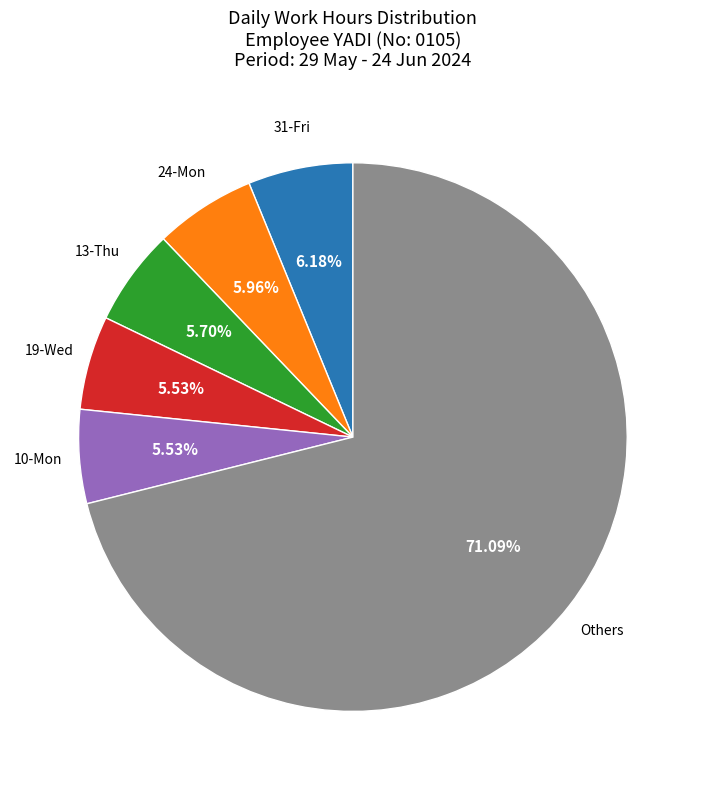

Count the number of slices in the pie.

6